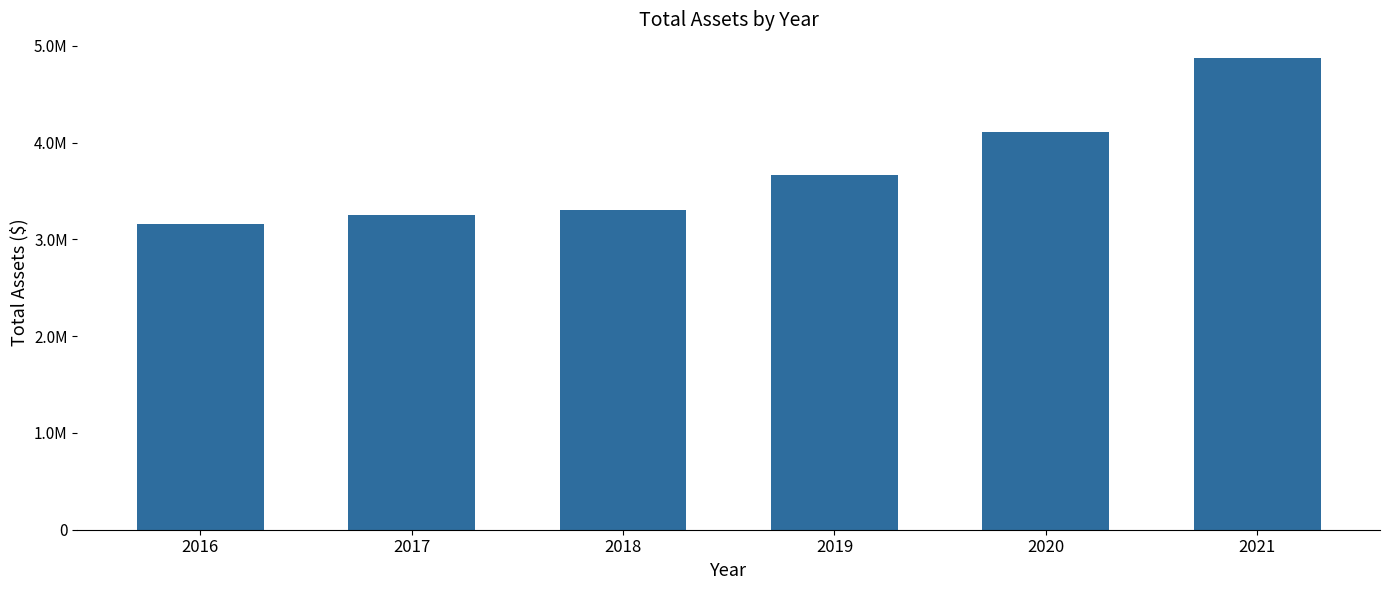

At which category does the chart reach its minimum across all series?

2016